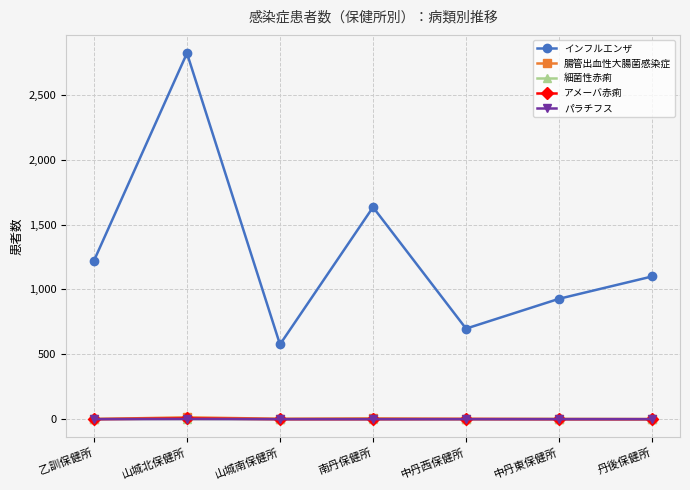

What is the sum of the パラチフス values at 山城北保健所 and 丹後保健所?

1